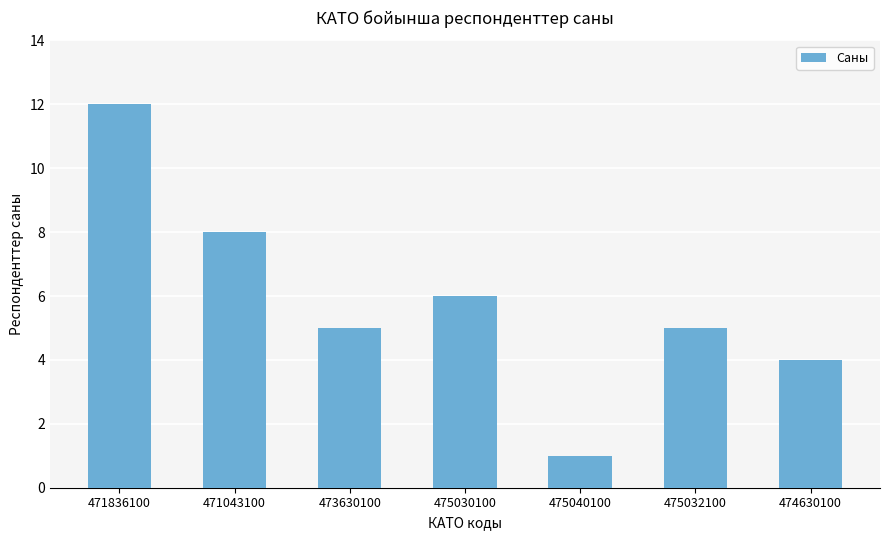

At which category does the chart reach its peak across all series?

471836100